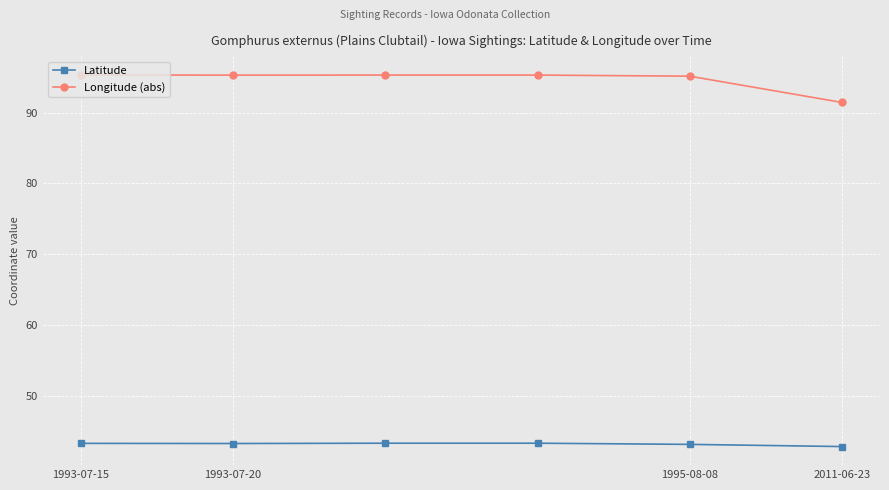

Which series has the largest range (max minus min)?

Longitude (abs)